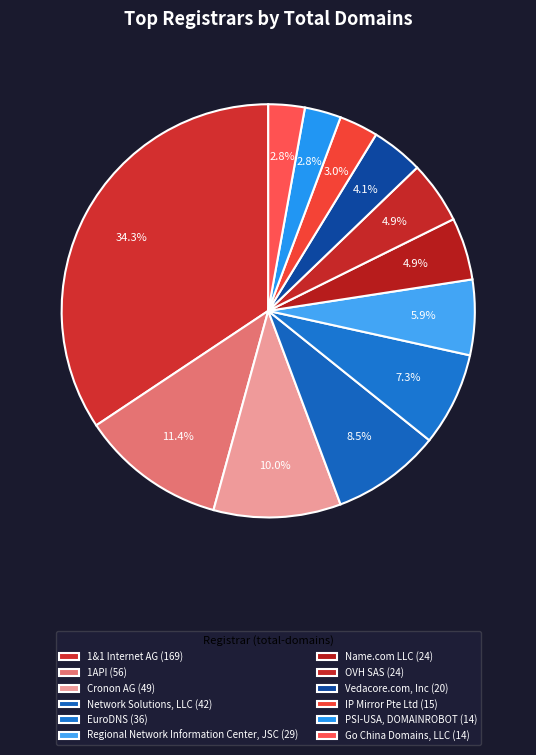

How many segments does this pie chart have?

12